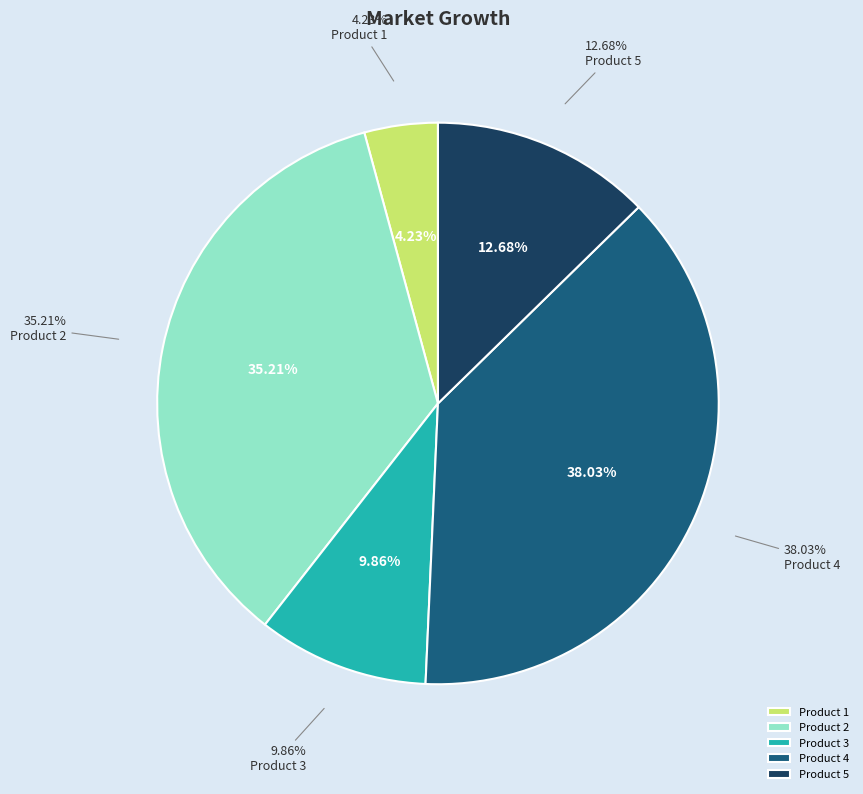

True or false: Product 1 accounts for 4% of the total.

True